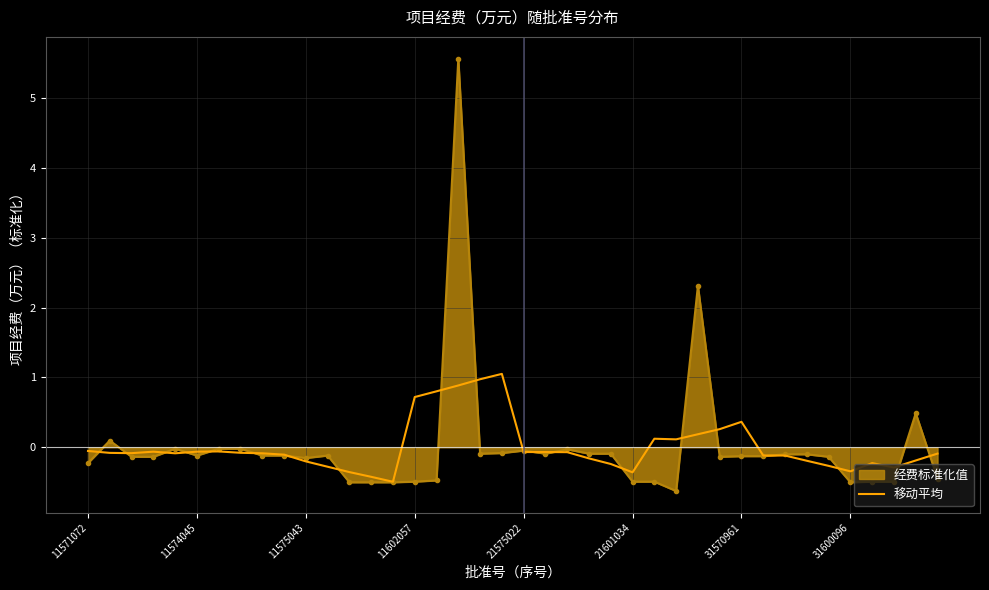

List the series in order of their peak value, highest first.

经费标准化值, 移动平均